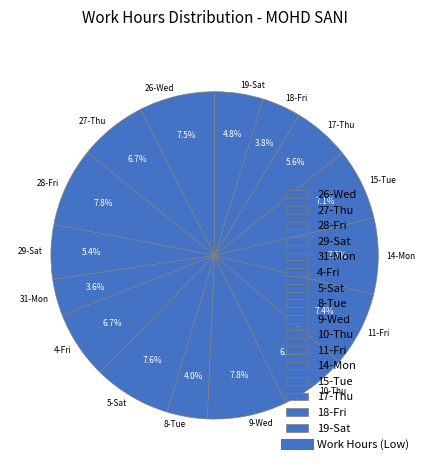

True or false: 8-Tue accounts for 10% of the total.

False